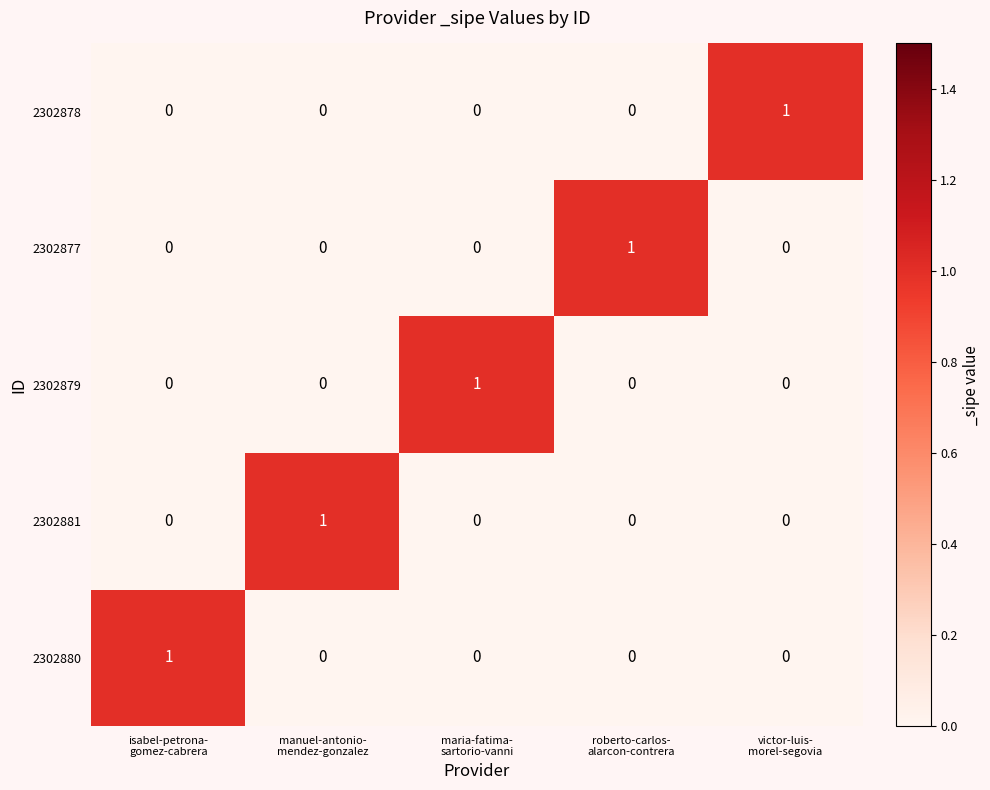

At how many categories does at least one series exceed 0?

5